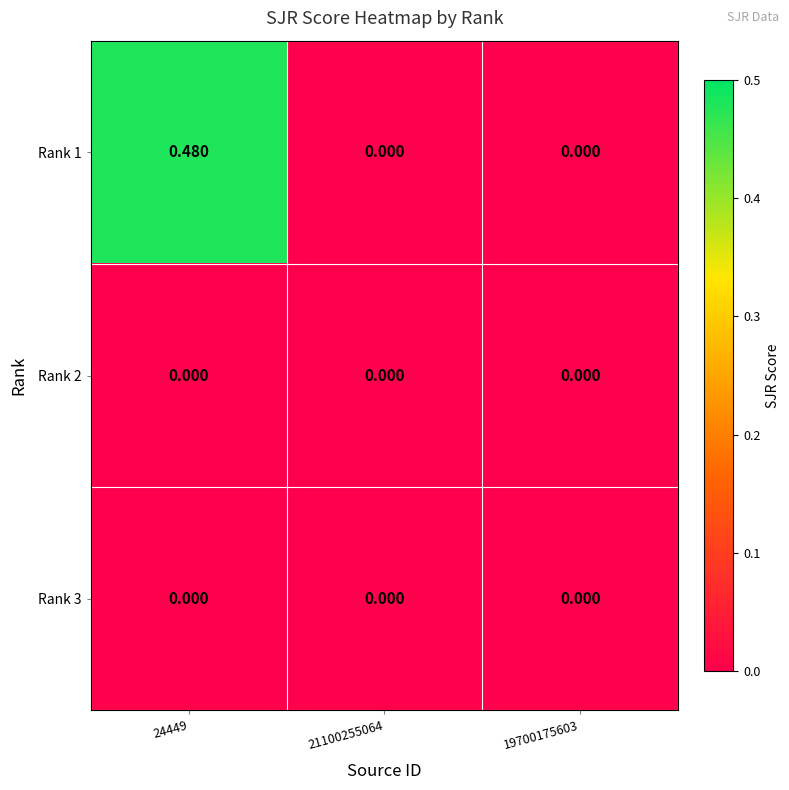

Which series has the largest total across all categories?

Rank 1